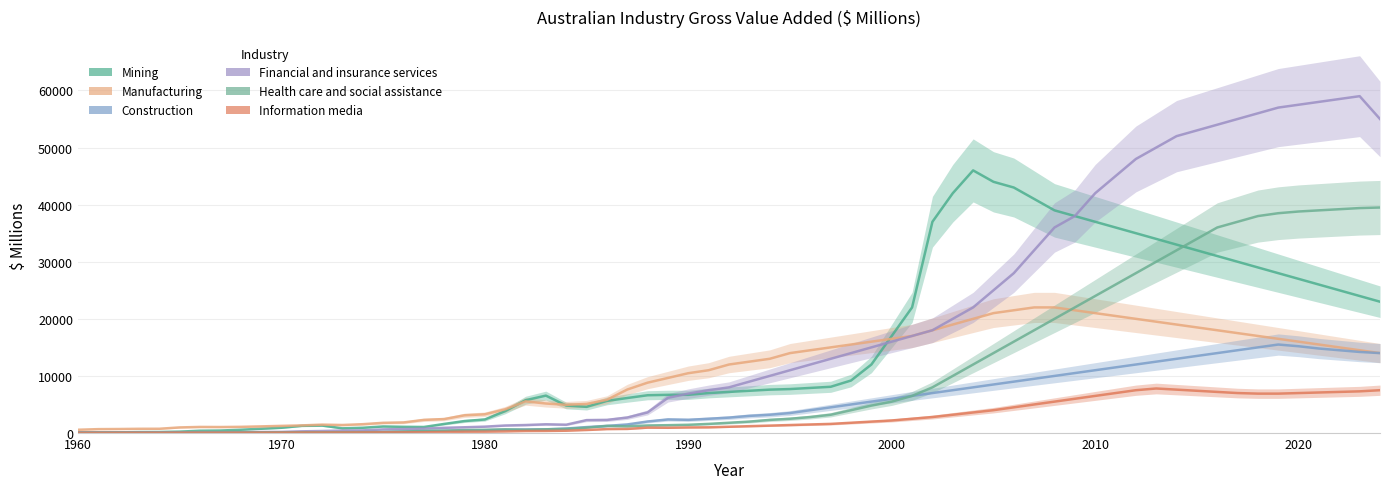

True or false: Construction has more than 1 points higher than both neighbors.

False